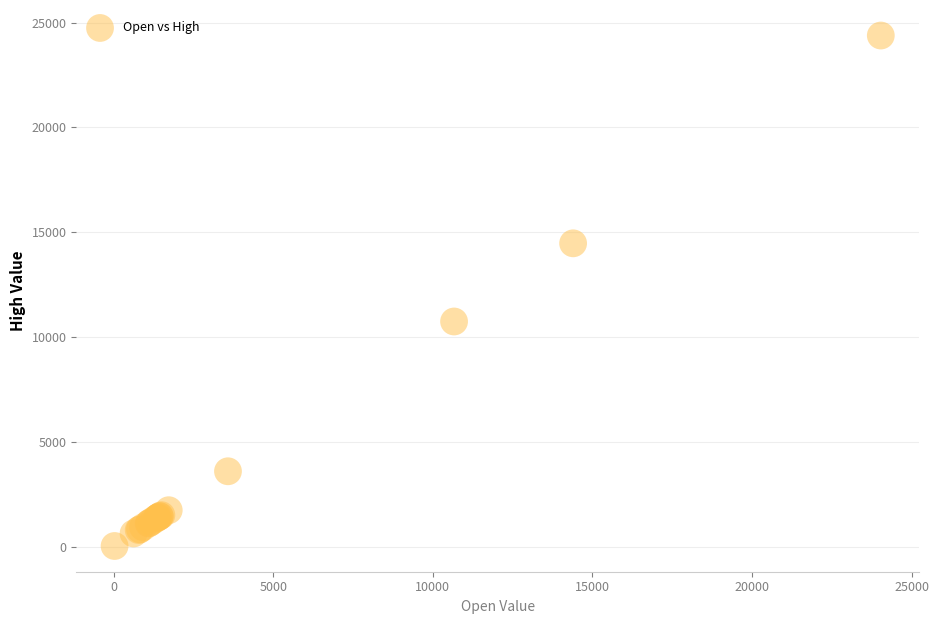

What Y value in the scatter plot is closest to 12208?

10742.4